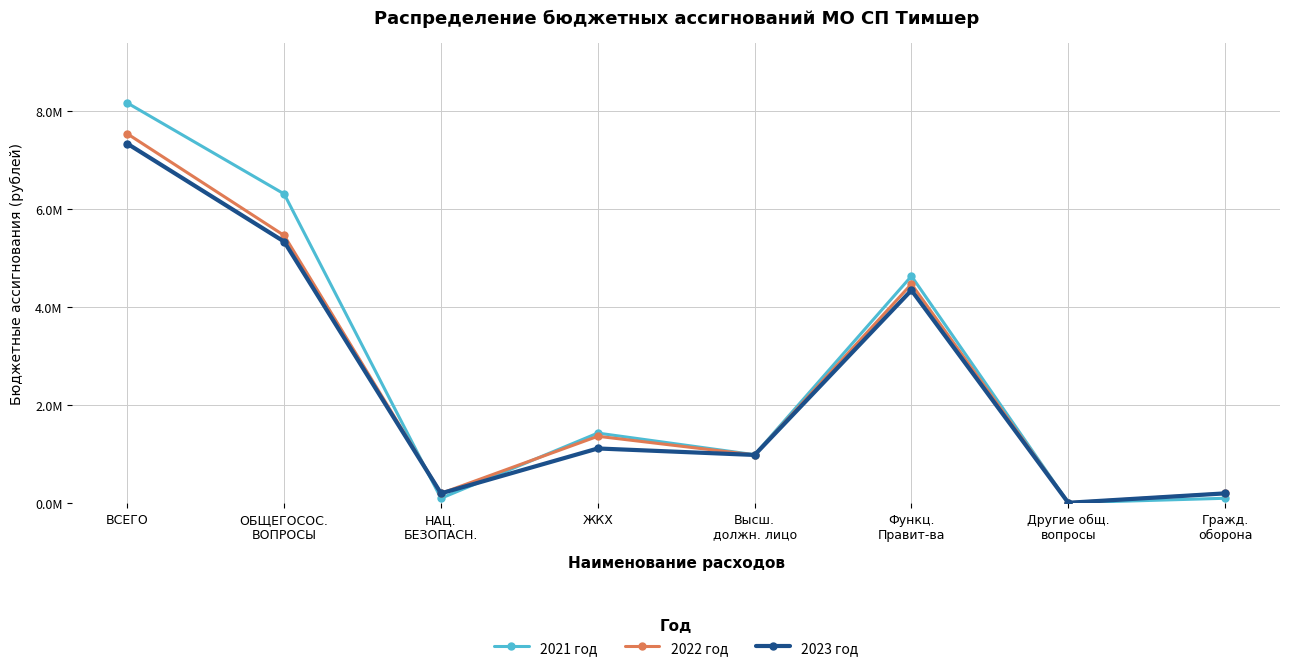

What is the label of the 8th point from the left?

Гражд.
оборона